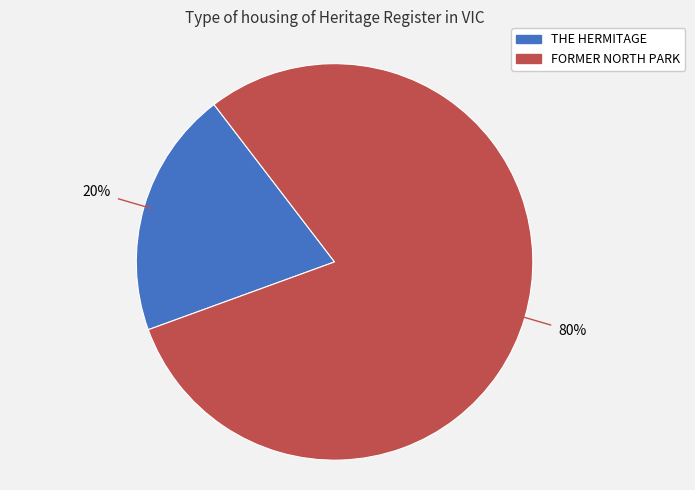

Between FORMER NORTH PARK and THE HERMITAGE, which is larger?

FORMER NORTH PARK